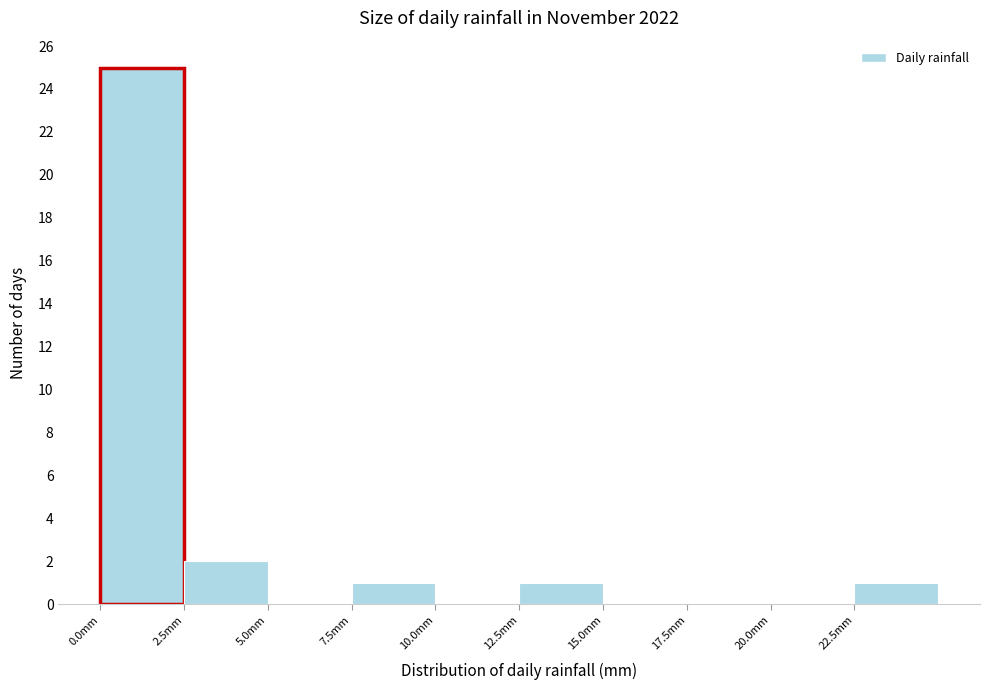

Which range on the x-axis has the tallest bar?

0.0 to 2.5